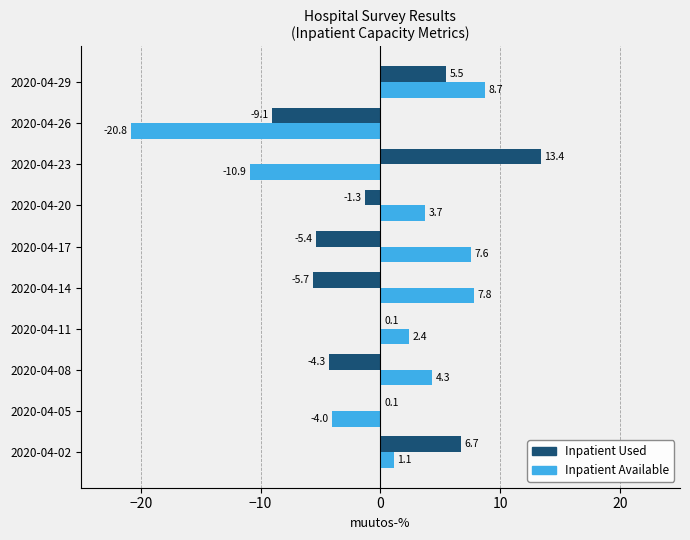

The Inpatient Available series shows -2.4 at 2020-04-05. True or false?

False